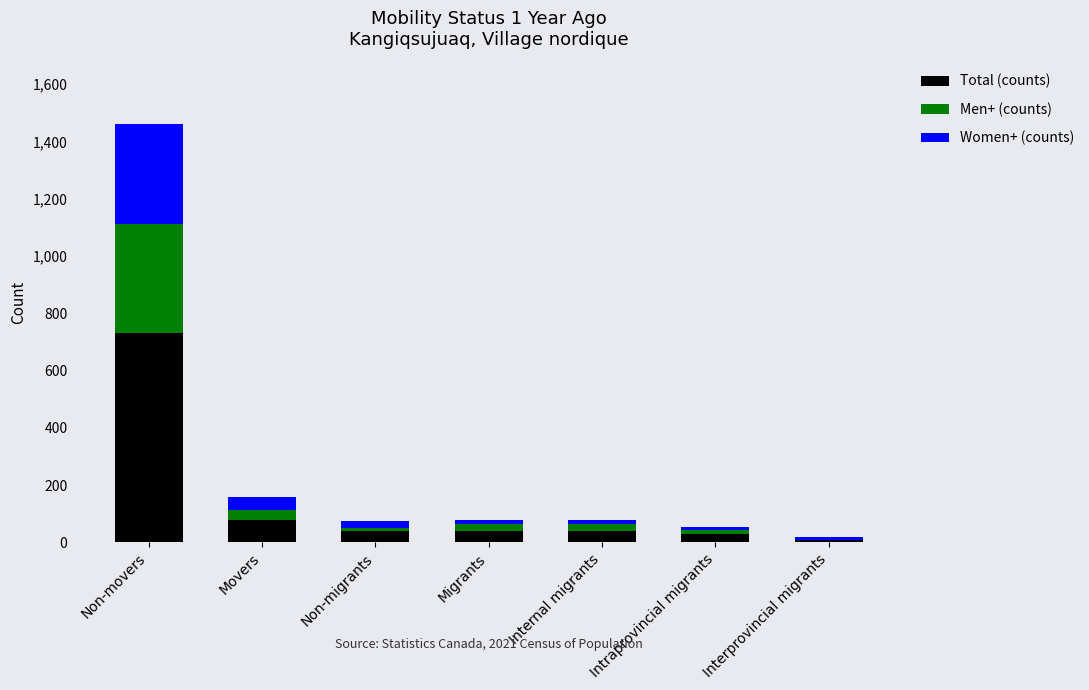

True or false: Total (counts) has a value of 80 at Movers.

True